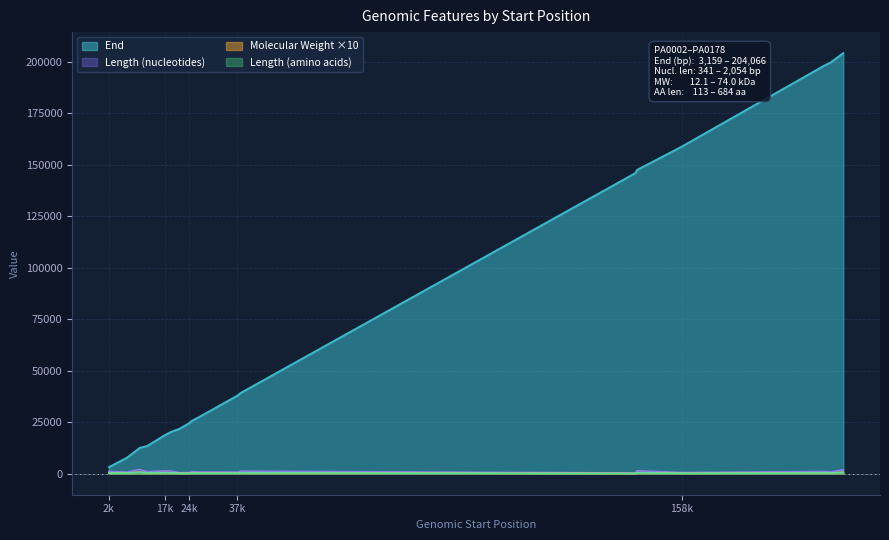

Reading right to left, extract all data points from this chart.

End: 204066	199530	198060	158762	147392	145883	39098	37893	27535	26653	25545	24558	21573	21012	20071	18739	13435	12488	7791	3159
Length (nucleotides): 1919	842	1049	563	1427	341	1208	806	824	917	977	557	506	944	1304	1373	947	2054	773	1103
Molecular Weight: 689	320	373	205	513	121	437	285	295	348	351	204	194	330	472	499	361	740	287	407
Length (amino acids): 639	280	349	187	475	113	402	268	274	305	325	185	168	314	434	457	315	684	257	367